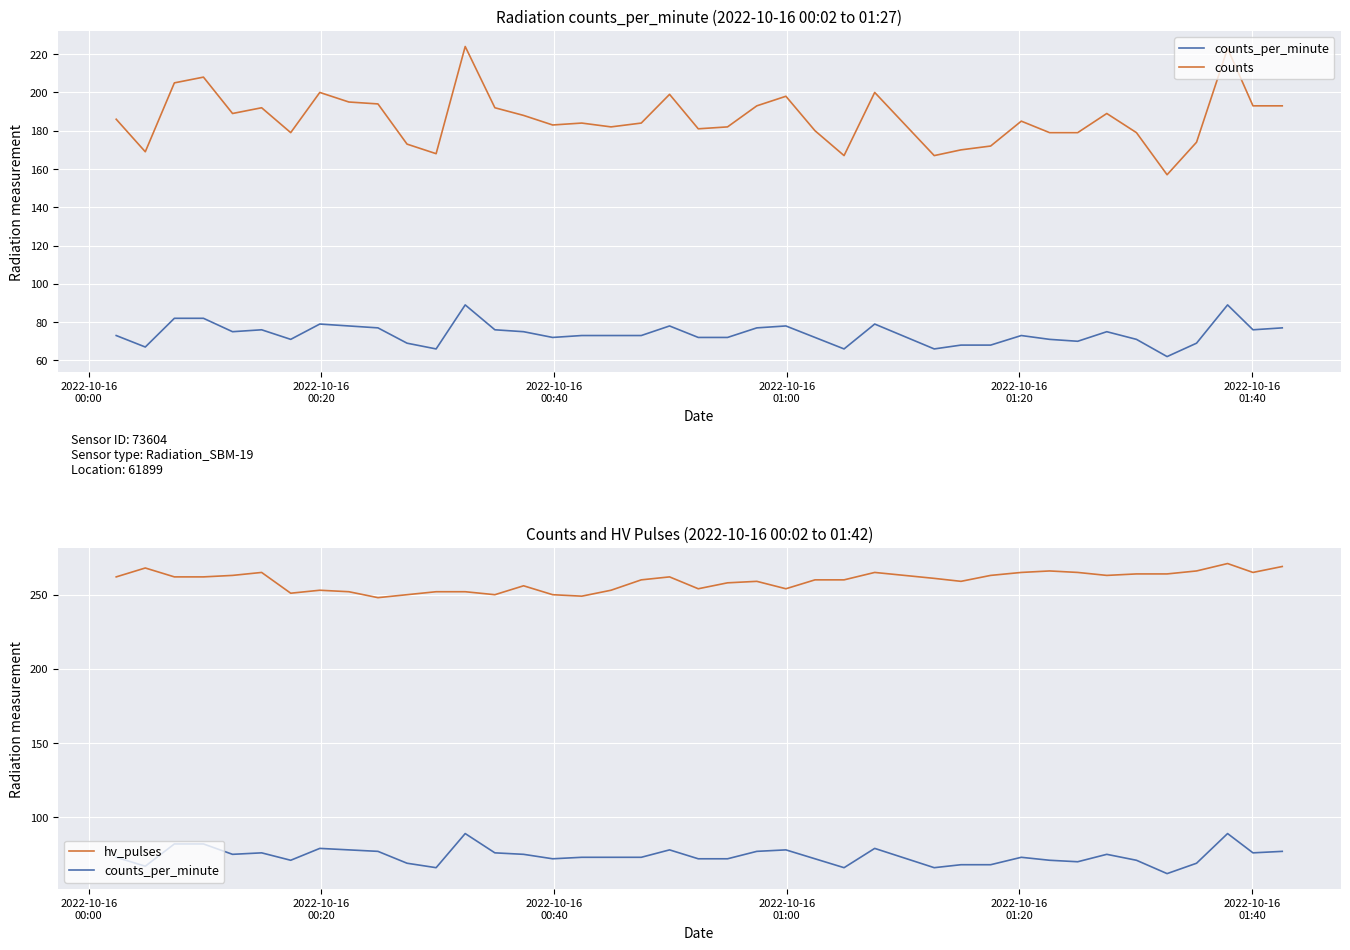

In counts_per_minute, how many points are lower than both neighbors (excluding endpoints)?

10